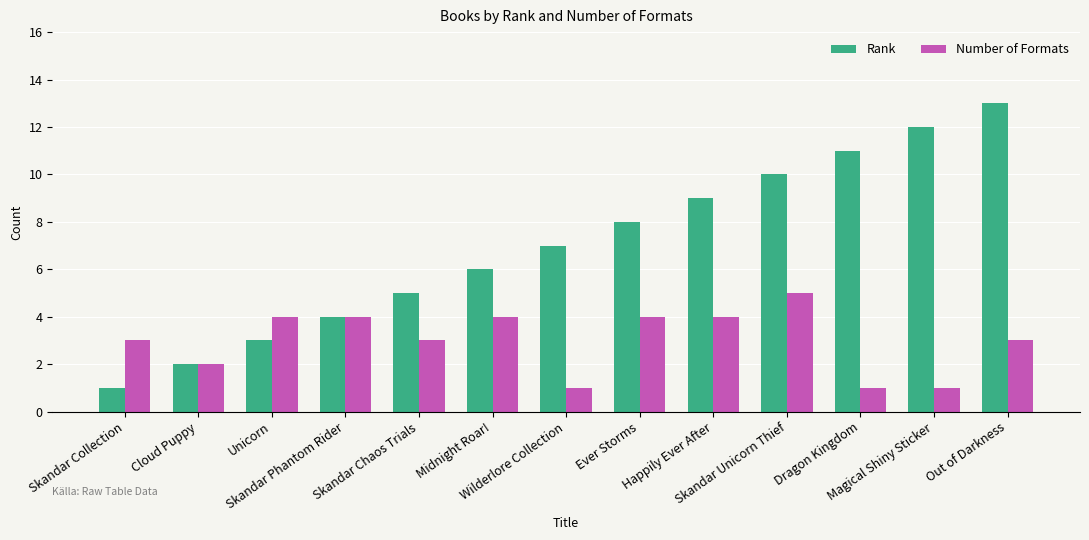

How many series are shown in this chart?

2